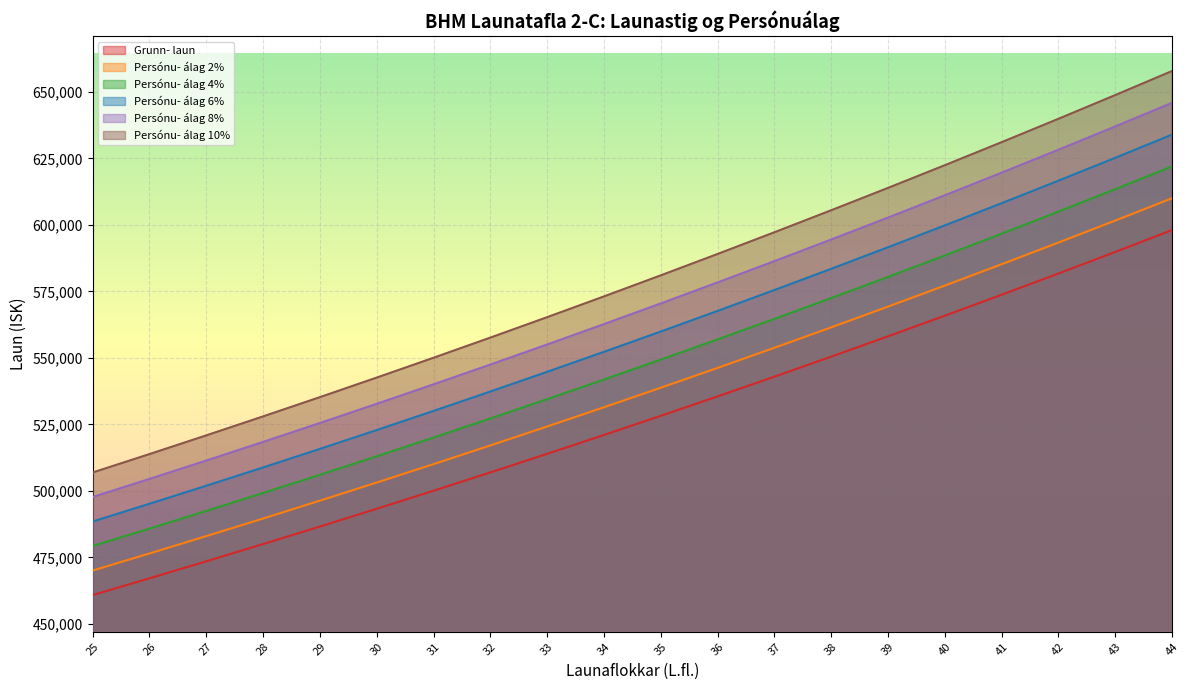

Read the Persónu- álag 2% value at 43, to the nearest 100.

601600